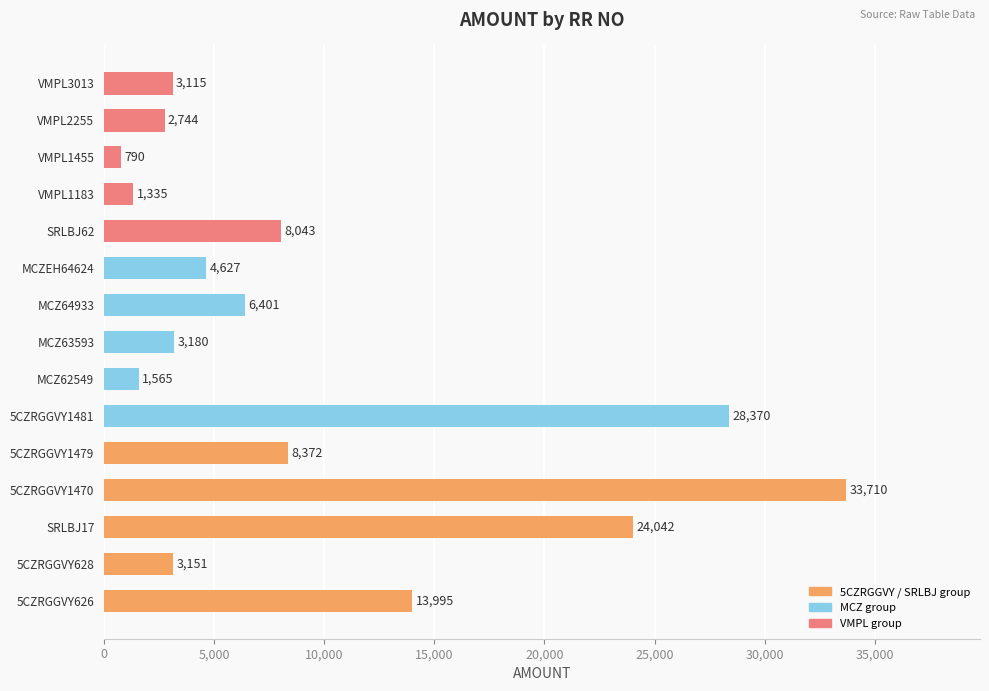

How many data points does each series have?

15